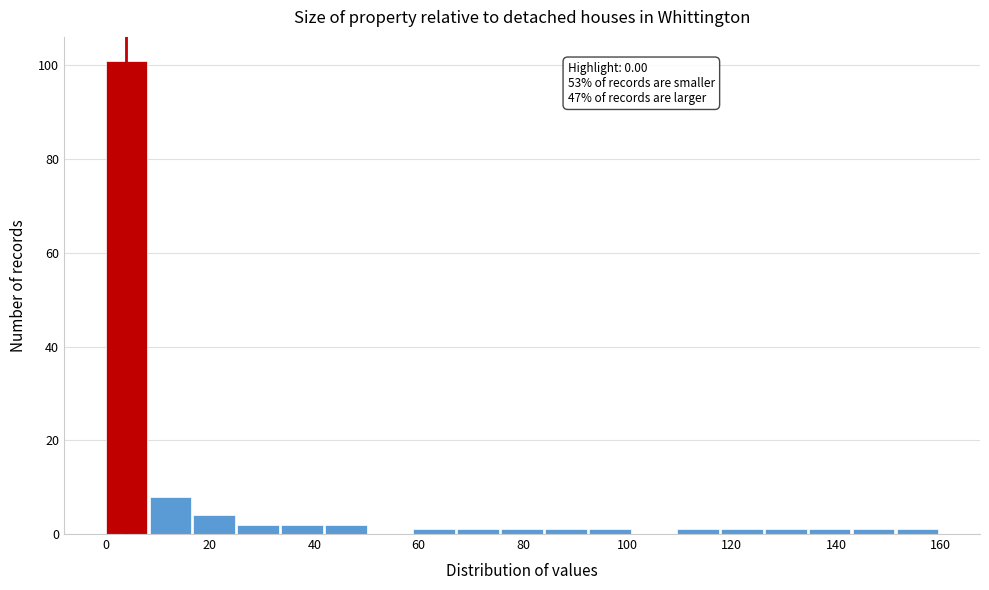

Over which range of the x-axis is the bar tallest?

0 to 8